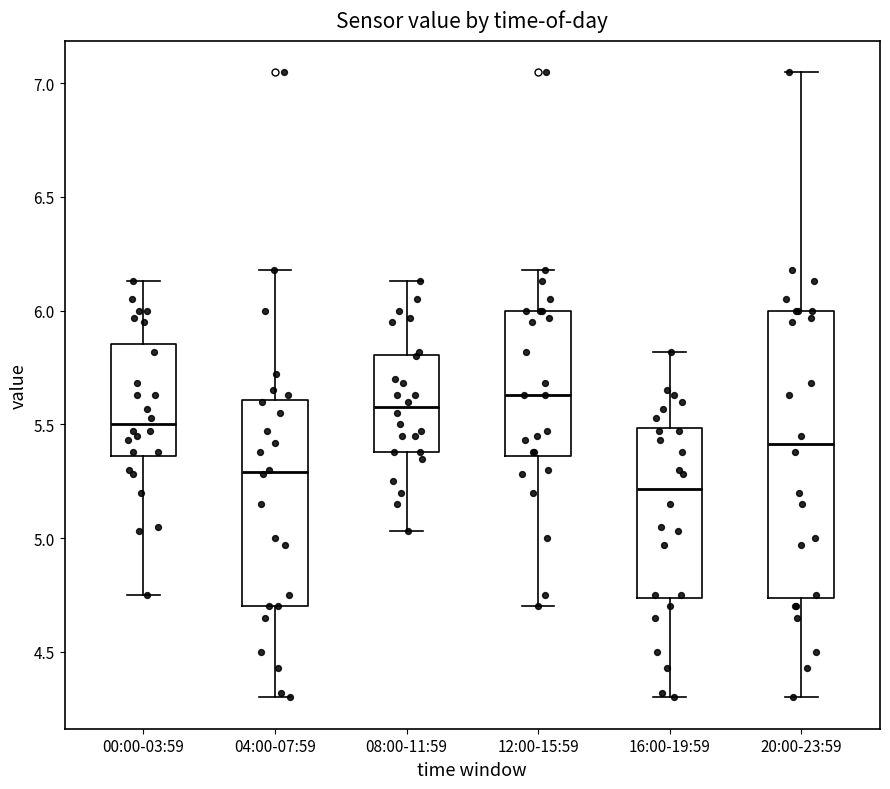

Reading left to right, read every box against the y-axis: the position of its median line, the range the box covers, and the ends of its whiskers. The values are not printed on the chart, so give them approximately, as read against the axis.

00:00-03:59: median 5.50, box 5.35 to 5.85, whiskers 4.75 to 6.15
04:00-07:59: median 5.30, box 4.70 to 5.60, whiskers 4.30 to 6.20
08:00-11:59: median 5.60, box 5.40 to 5.80, whiskers 5.05 to 6.15
12:00-15:59: median 5.65, box 5.35 to 6.00, whiskers 4.70 to 6.20
16:00-19:59: median 5.20, box 4.75 to 5.50, whiskers 4.30 to 5.80
20:00-23:59: median 5.40, box 4.75 to 6.00, whiskers 4.30 to 7.05